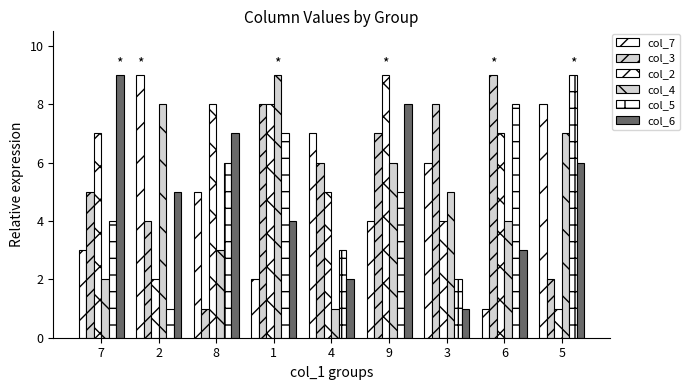

What is the approximate value of col_6 at 3?

1